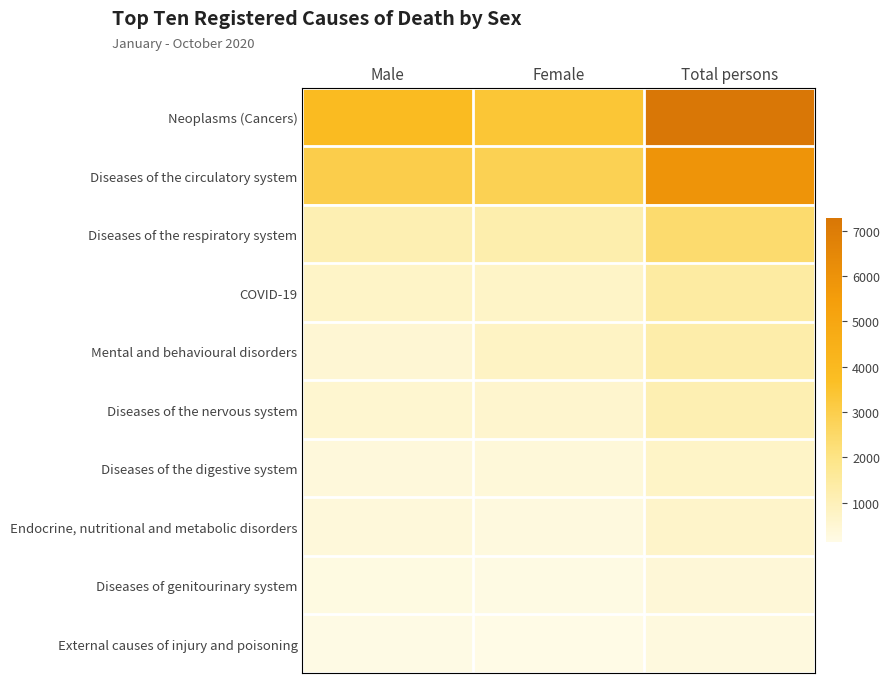

At which category is the sum across all series the highest?

Total persons